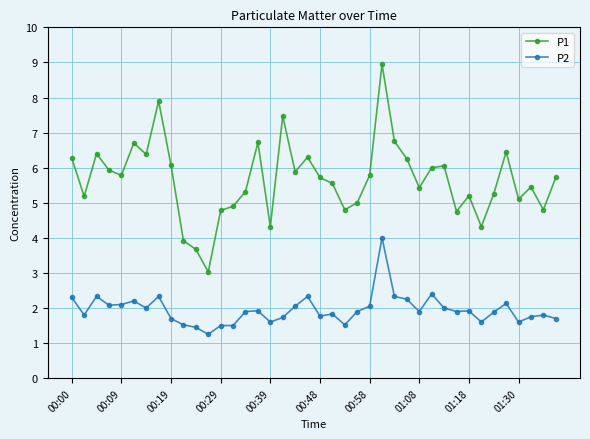

True or false: P1 and P2 cross at least once.

False